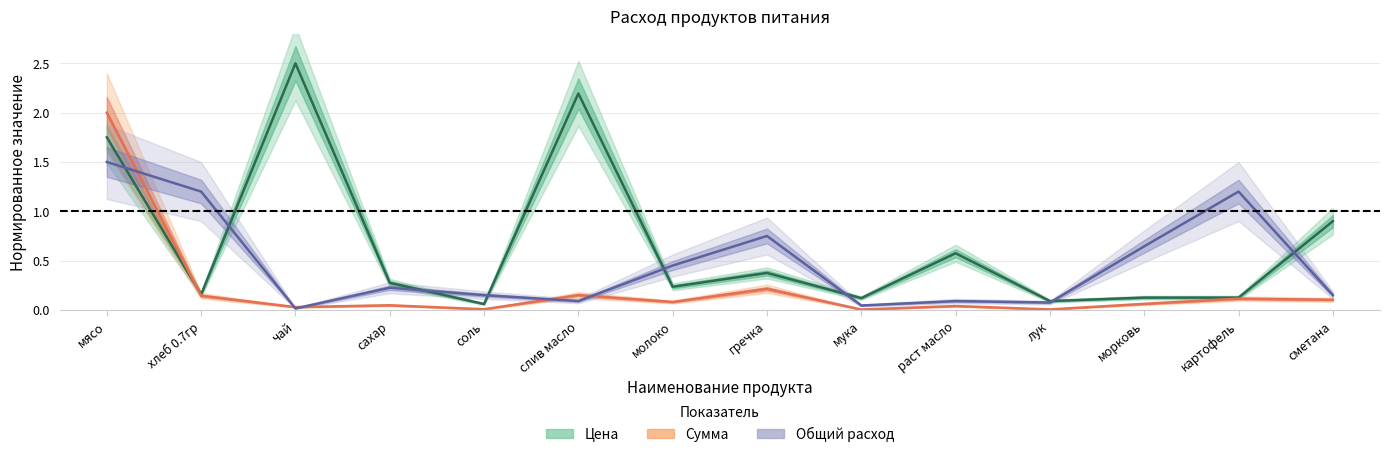

Which has a higher value, сахар or молоко?

сахар